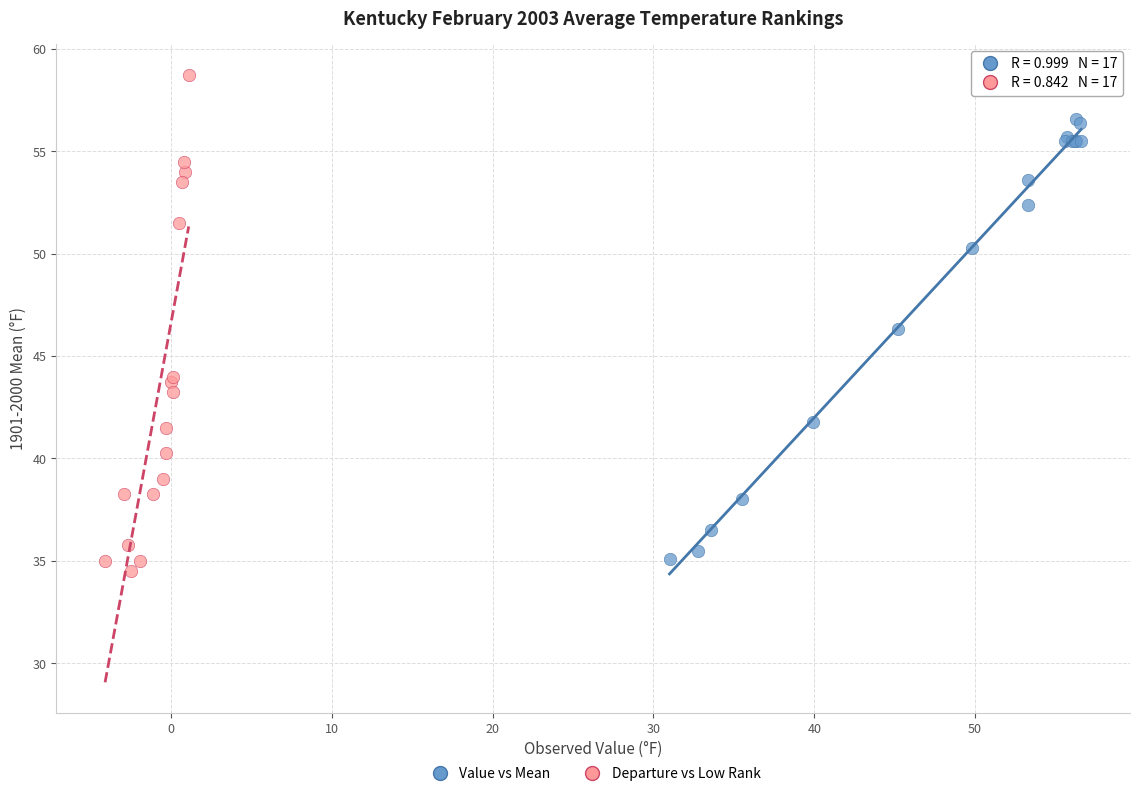

Which series reaches the maximum Y coordinate?

Departure vs Low Rank